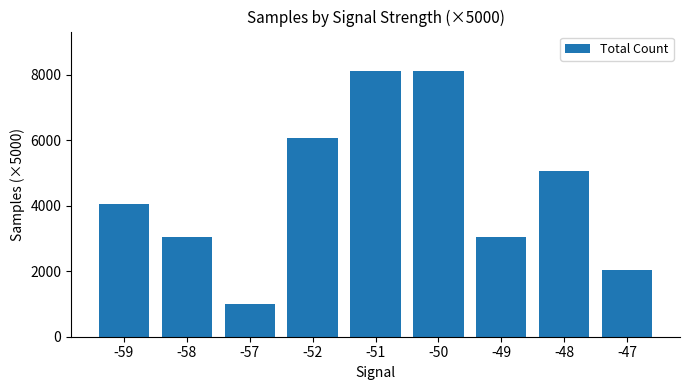

Approximately how many times larger is the value at -47 compared to -52?

0.3